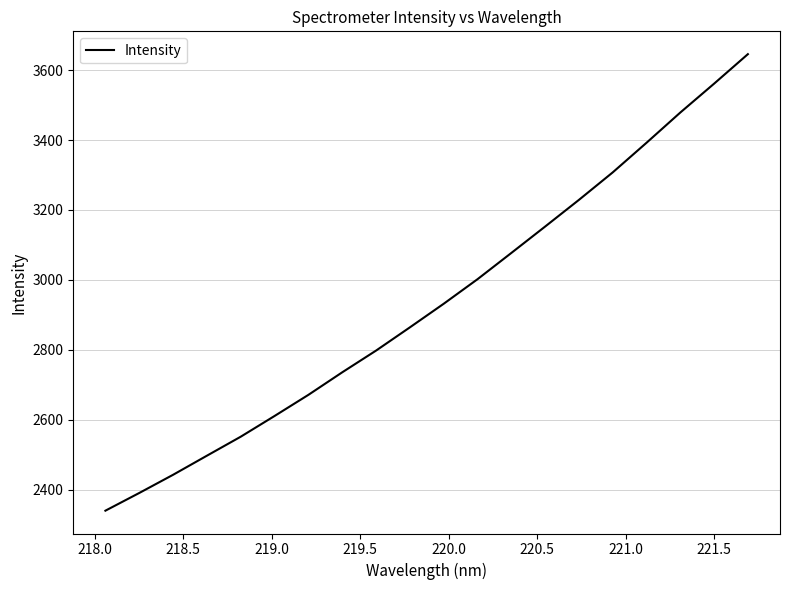

What is the smallest value displayed?

2339.7